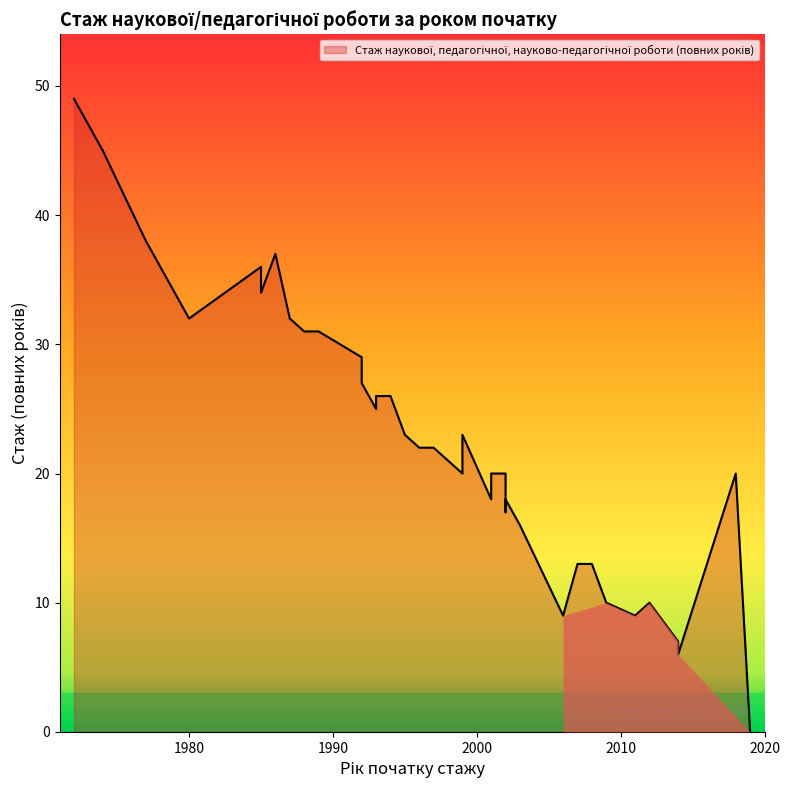

At which label is the value closest to 24?

1995